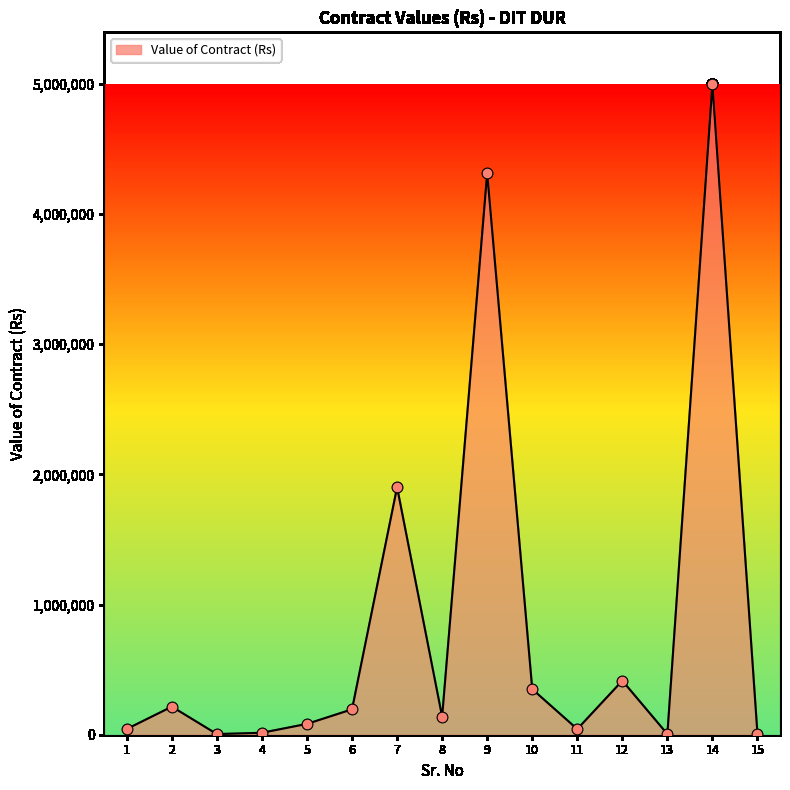

What is the change in value from 10 to 15?

-345200